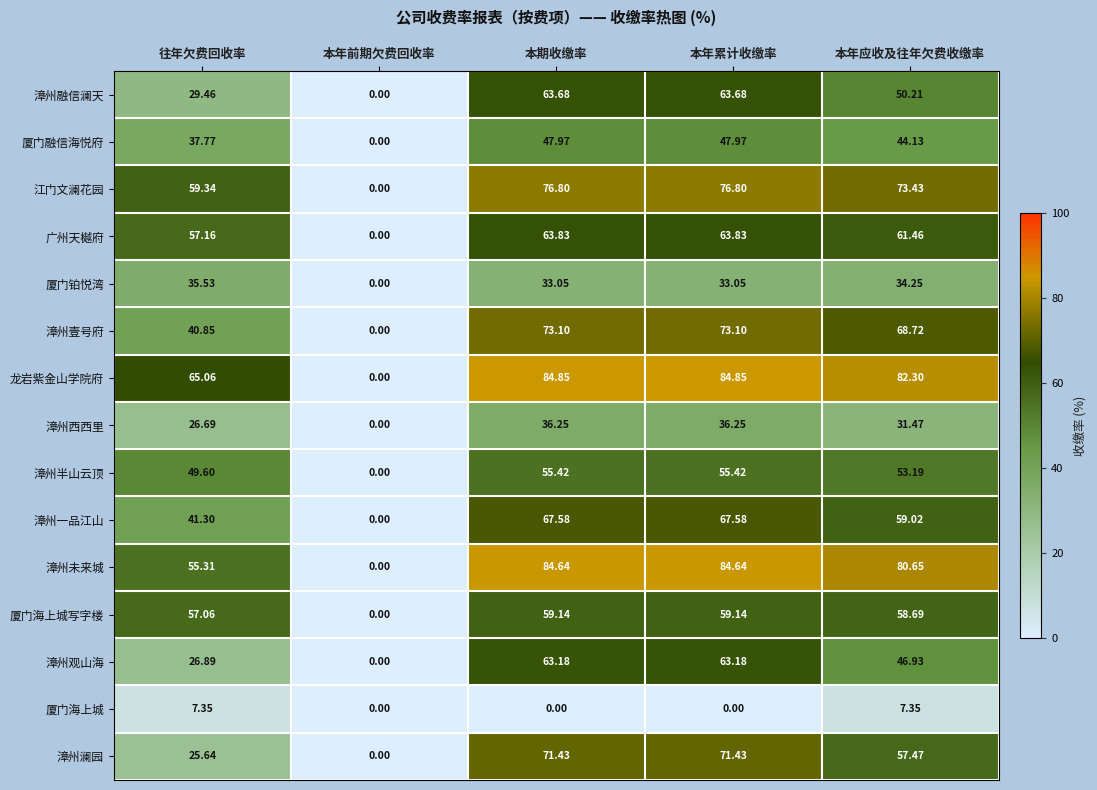

Which series has the largest range (max minus min)?

龙岩紫金山学院府